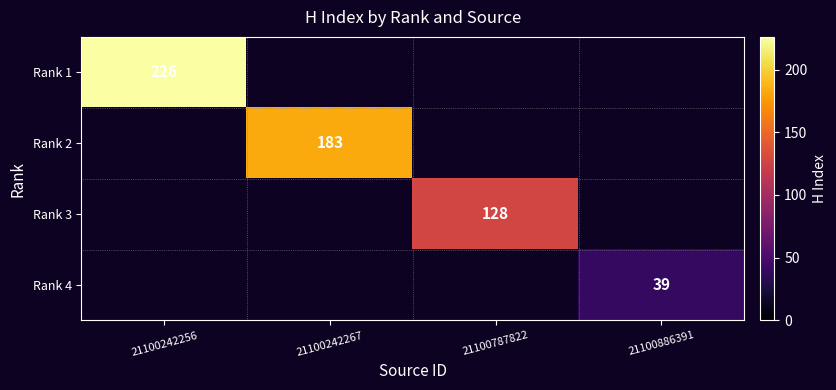

True or false: Rank 4 has a value of 39 at 21100886391.

True